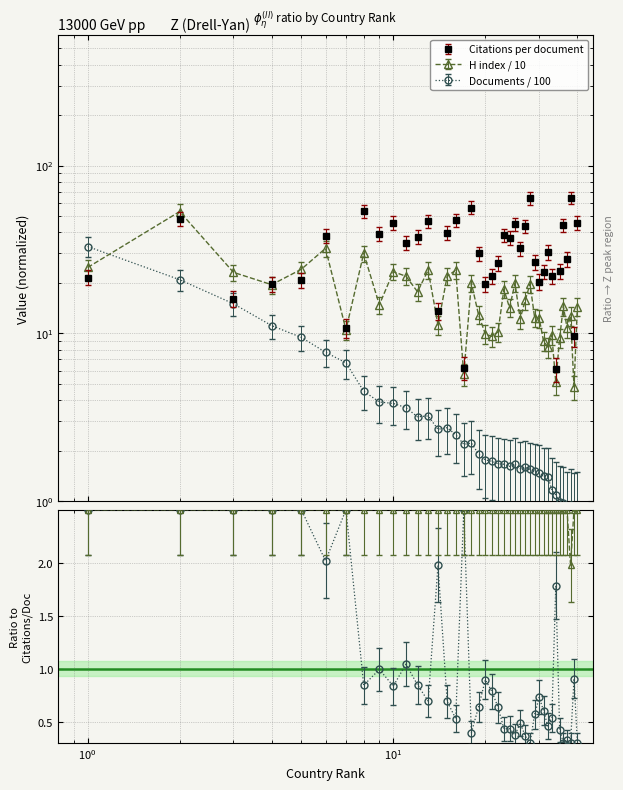

Which series has the widest spread of values?

Citations per document